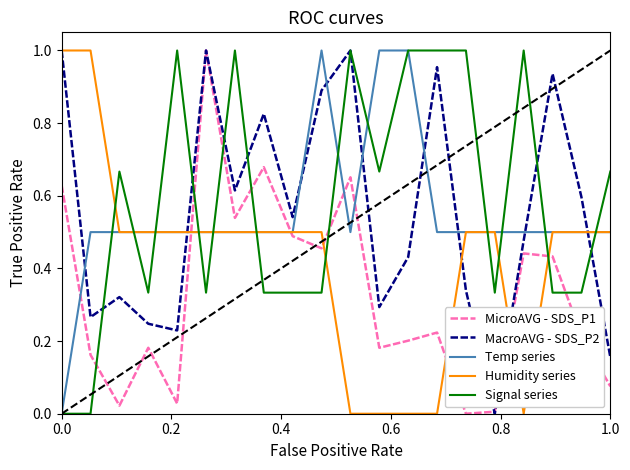

What is the average value of the Humidity series series?

0.4